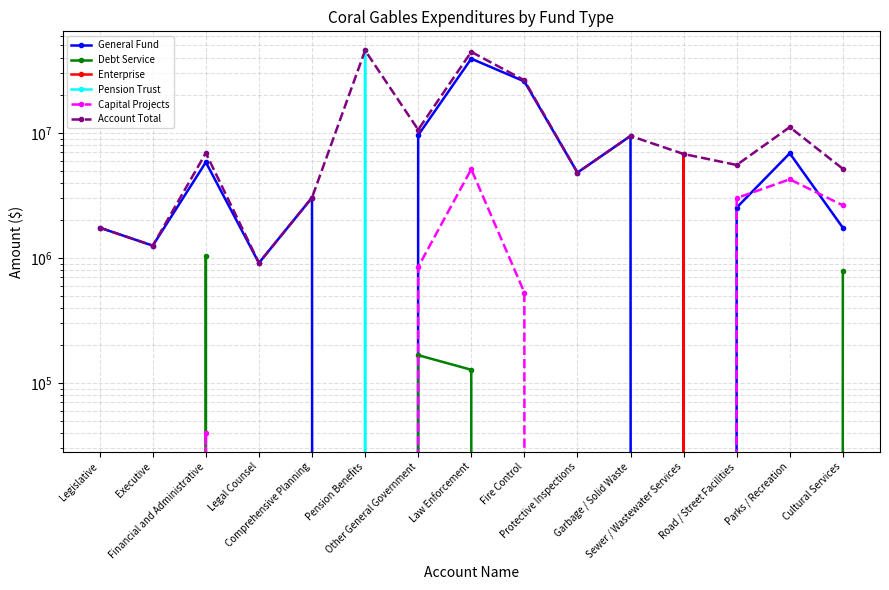

Which series has the widest spread of values?

Pension Trust